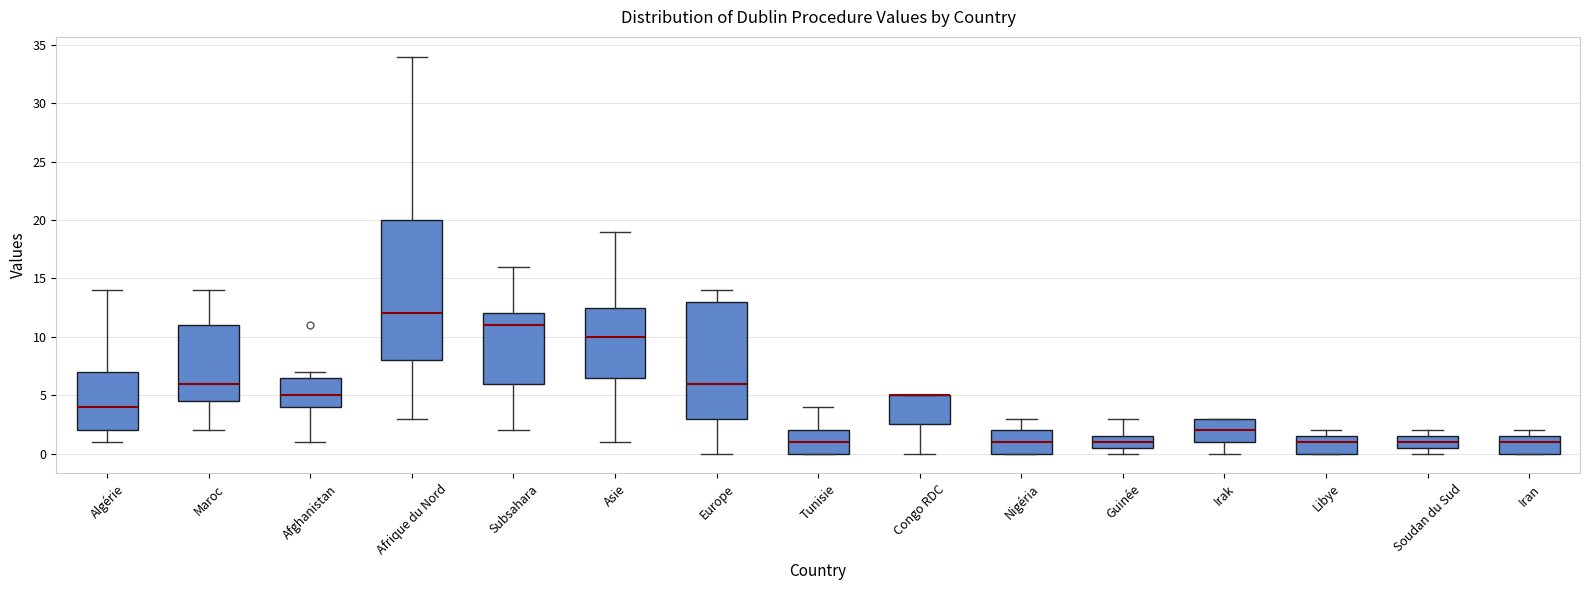

Where does the lower whisker of the box for Irak end on the y-axis? The values are not printed on the chart, so give them approximately, as read against the axis.

0.0